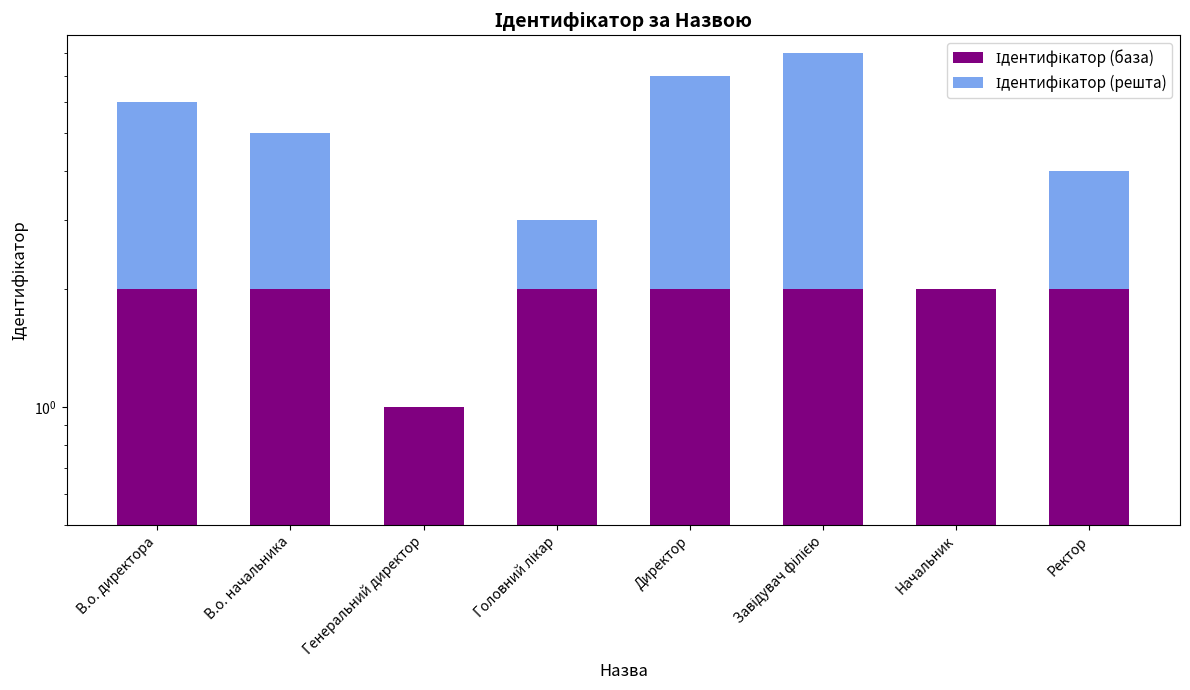

How many bars are there in each group?

2